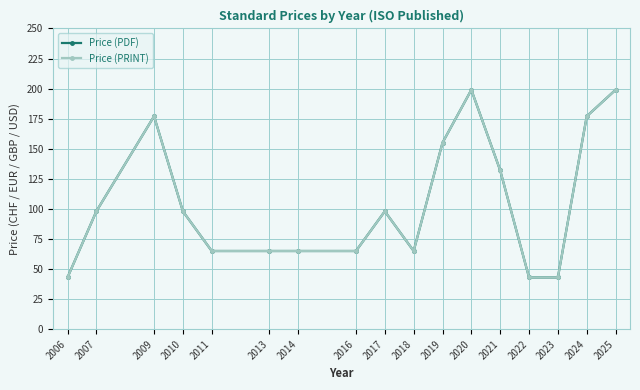

What is the smallest value displayed?

43